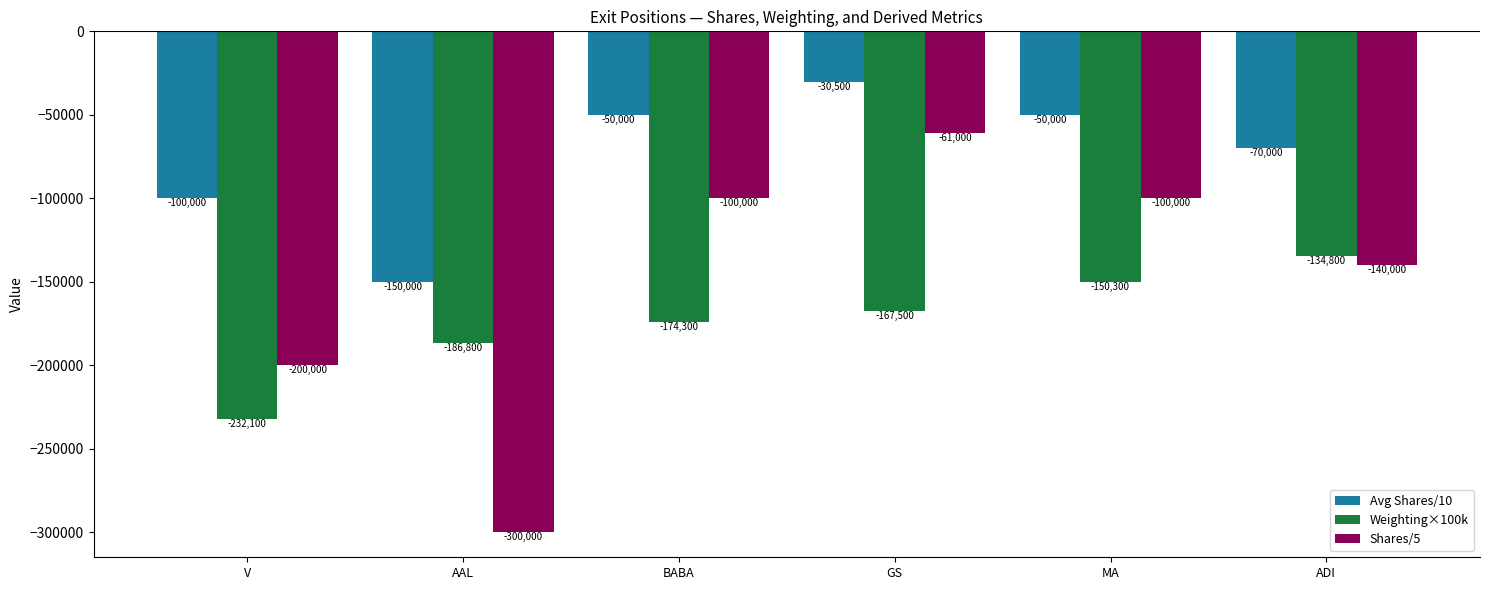

Reading right to left, what are all the values shown in this chart?

Avg Shares/10: ADI=-70000.0	MA=-50000.0	GS=-30500.0	BABA=-50000.0	AAL=-150000.0	V=-100000.0
Weighting×100k: ADI=-134800.0	MA=-150300.0	GS=-167500.0	BABA=-174300.0	AAL=-186800.0	V=-232100.0
Shares/5: ADI=-140000.0	MA=-100000.0	GS=-61000.0	BABA=-100000.0	AAL=-300000.0	V=-200000.0